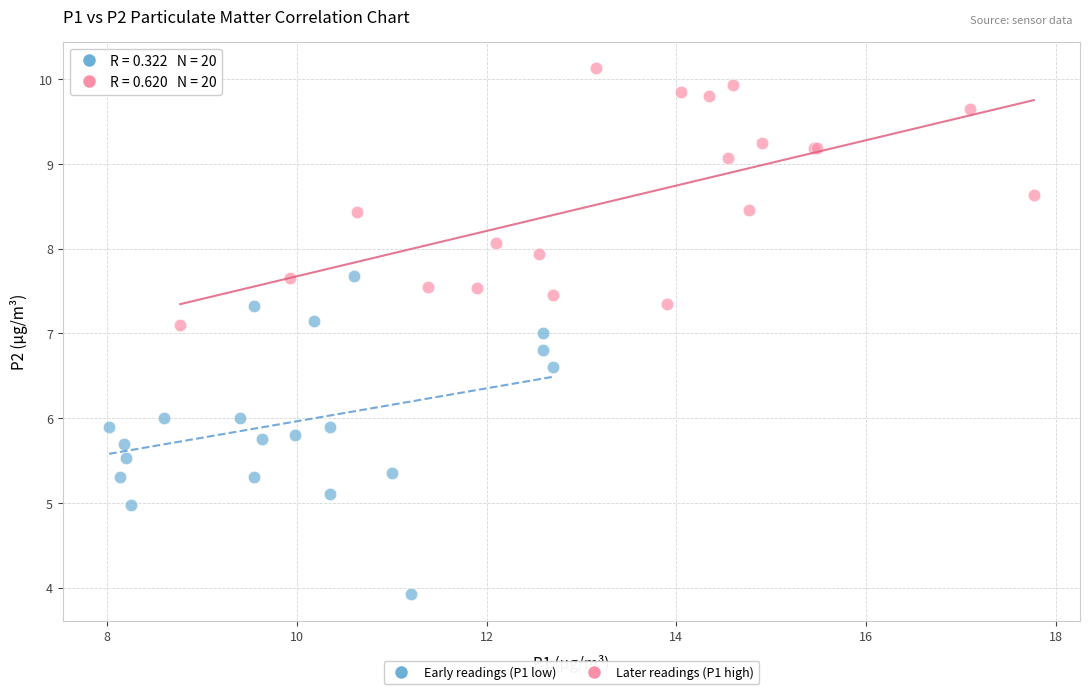

Which series contains the lowest Y value?

Early readings (P1 low)